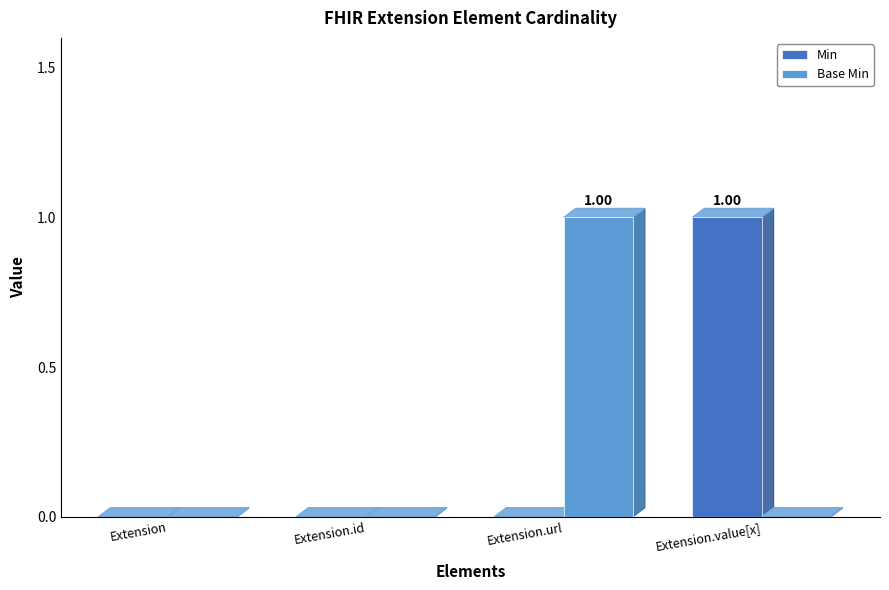

Read the Base Min value at Extension.url.

1